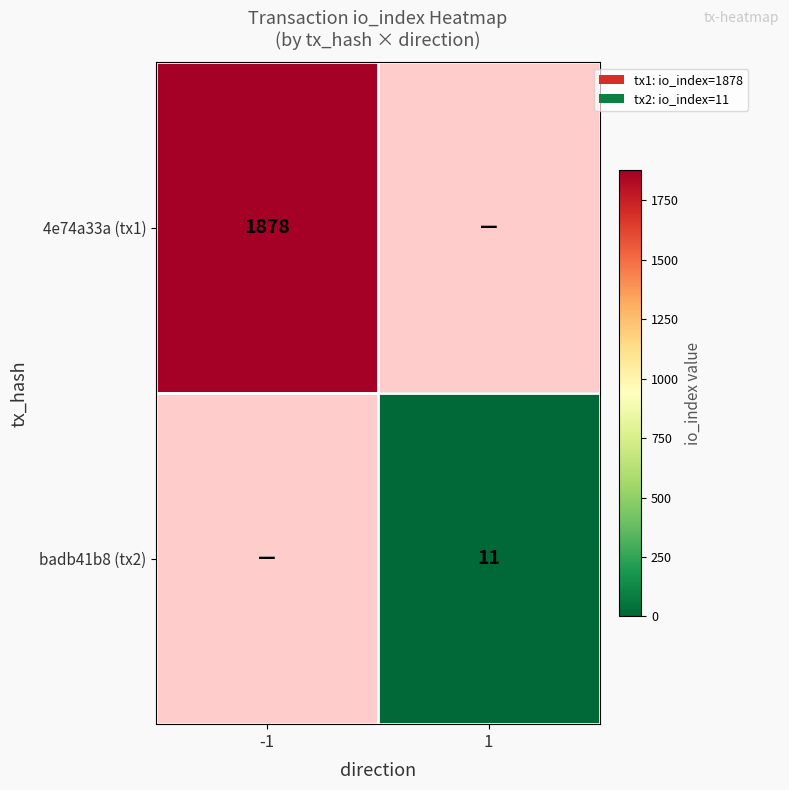

At how many categories does at least one series exceed 1041?

1